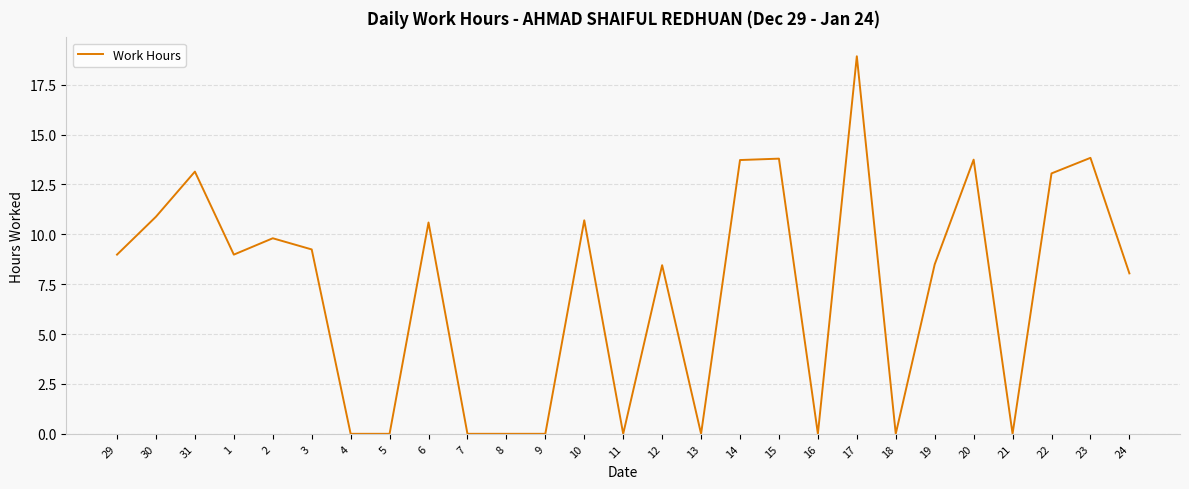

What is the change in value from 3 to 16?

-9.2